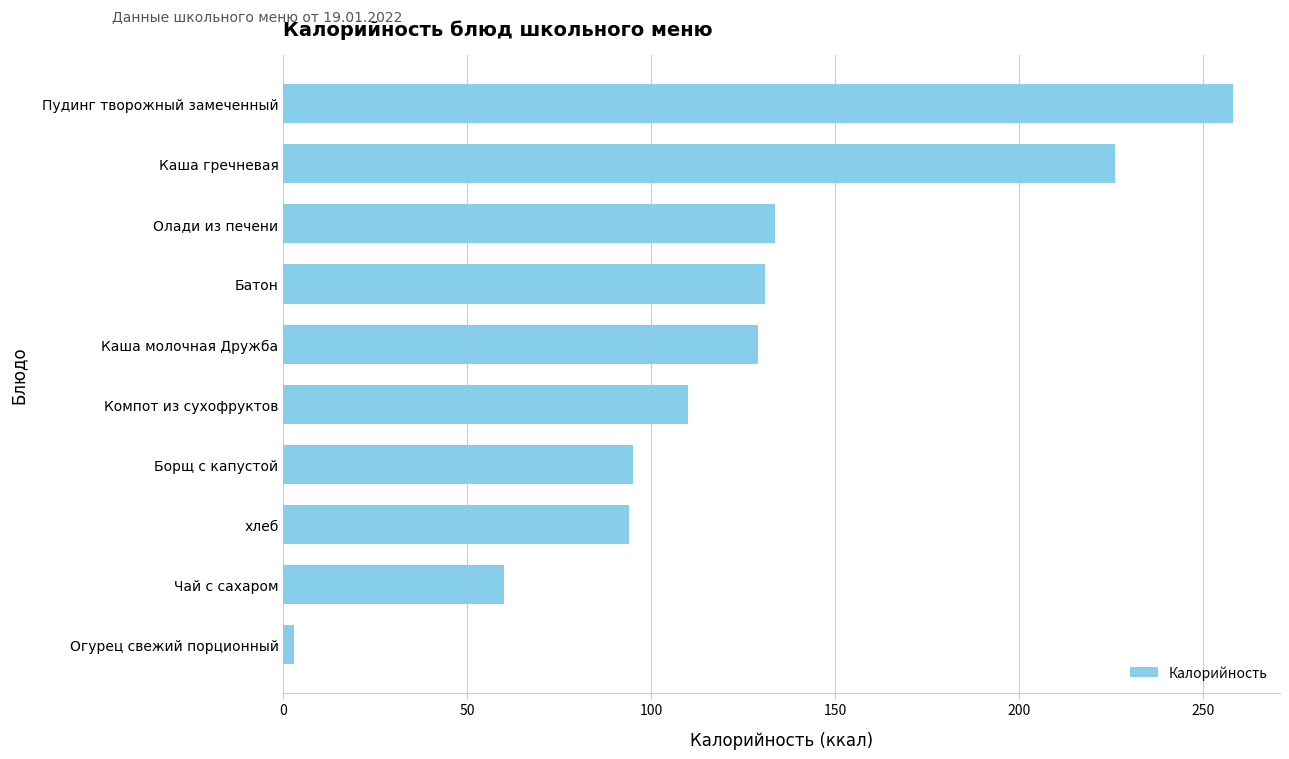

How many data points are less than 129?

5